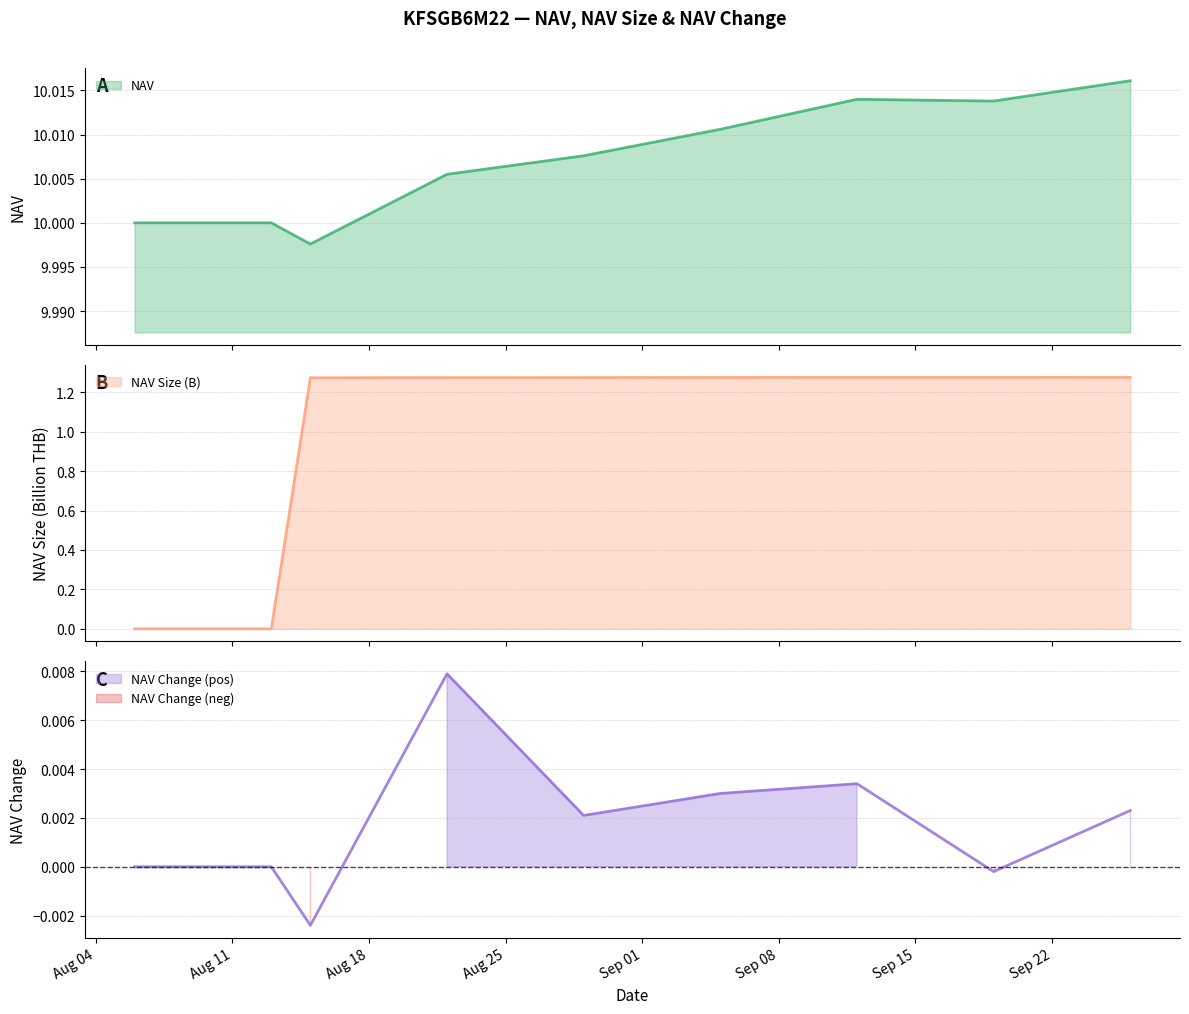

What is the label of the 3rd point from the right?

2025-09-12